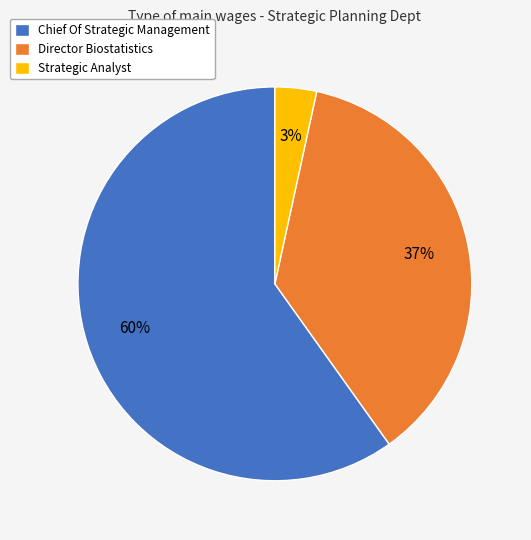

Approximately how many times larger is the value at Chief Of Strategic Management compared to Director Biostatistics?

1.6